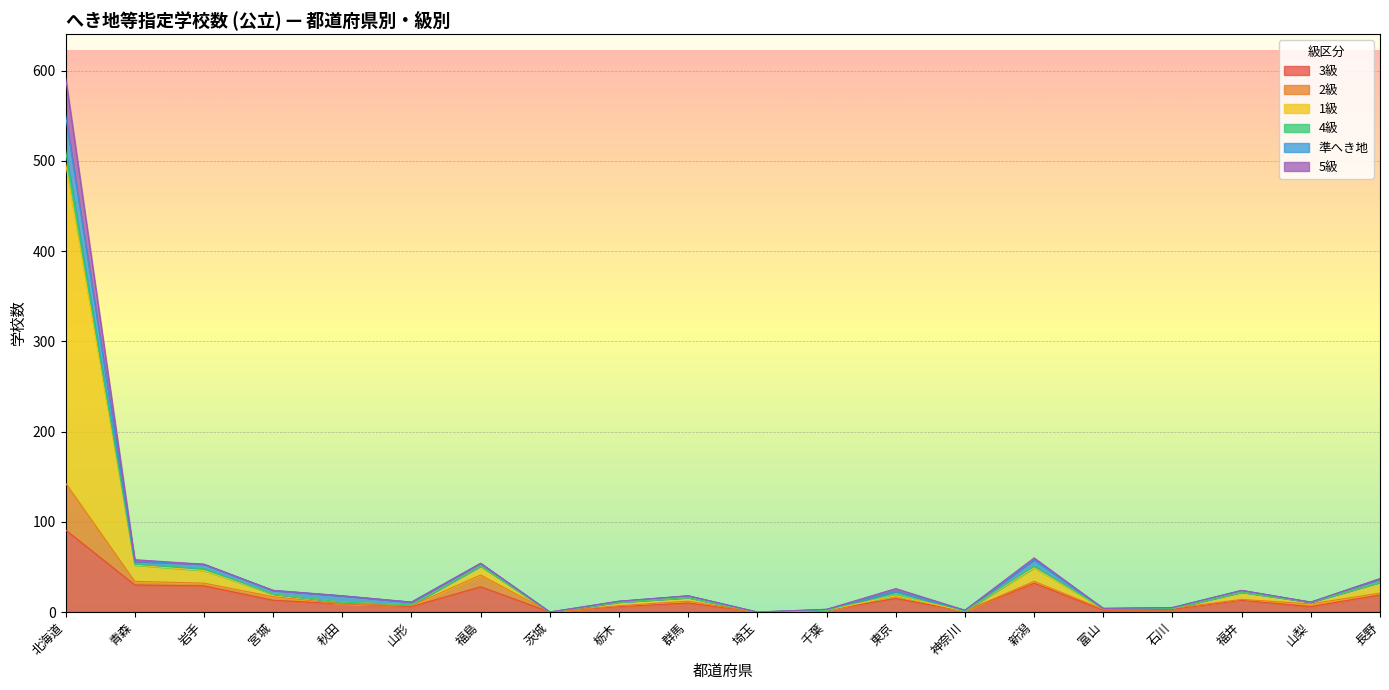

What is the maximum value shown in the chart?

593